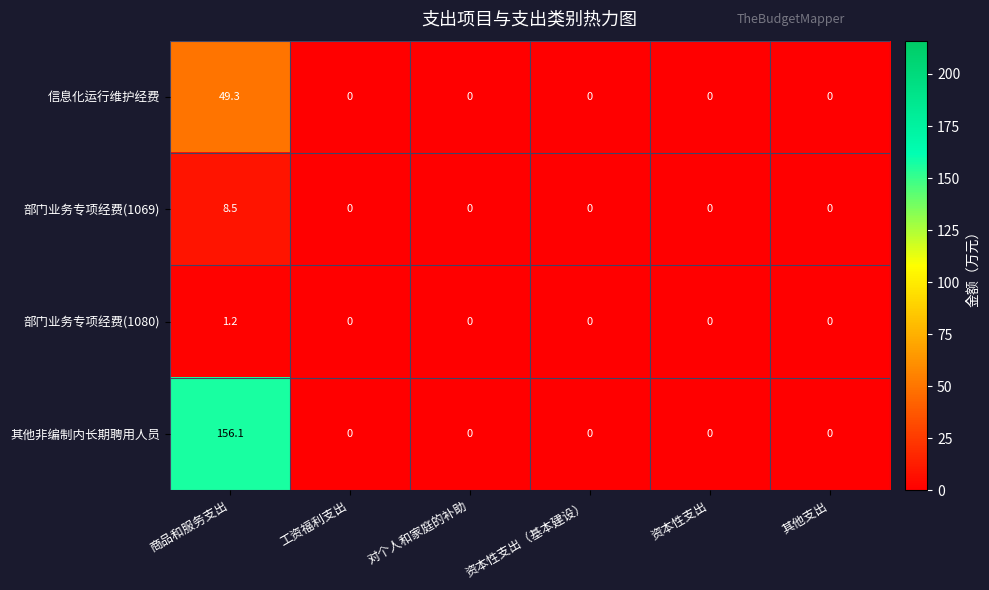

Which series has the largest range (max minus min)?

其他非编制内长期聘用人员